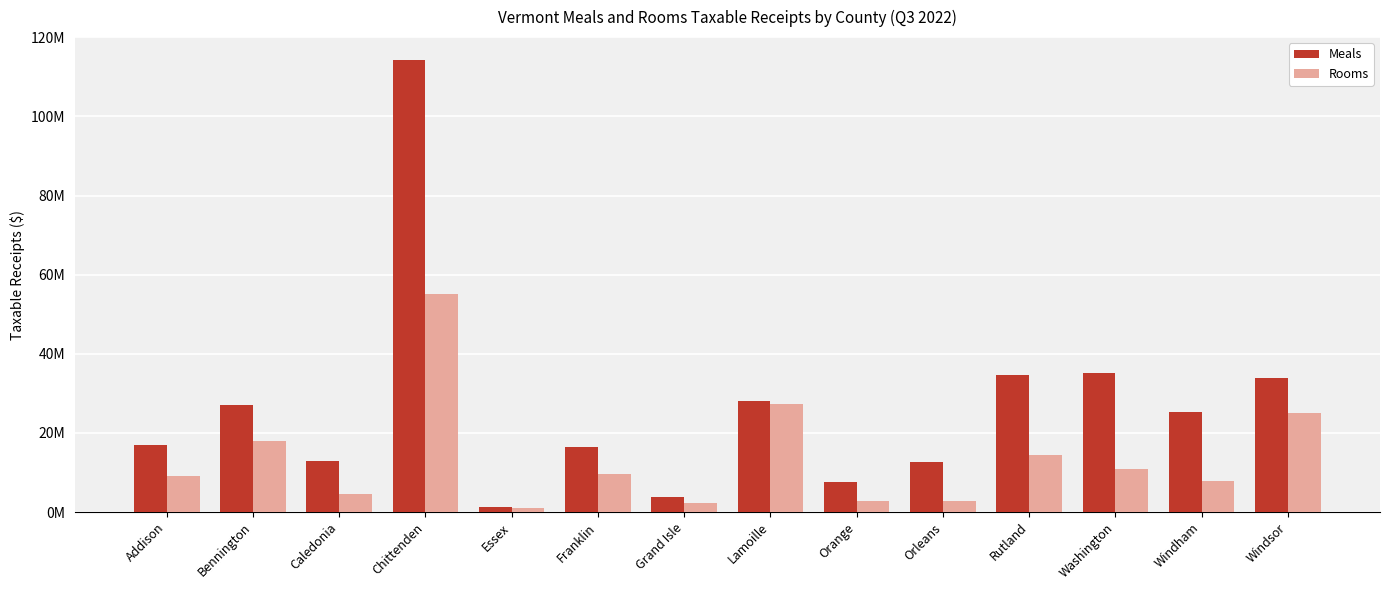

At which category is the sum across all series the highest?

Chittenden